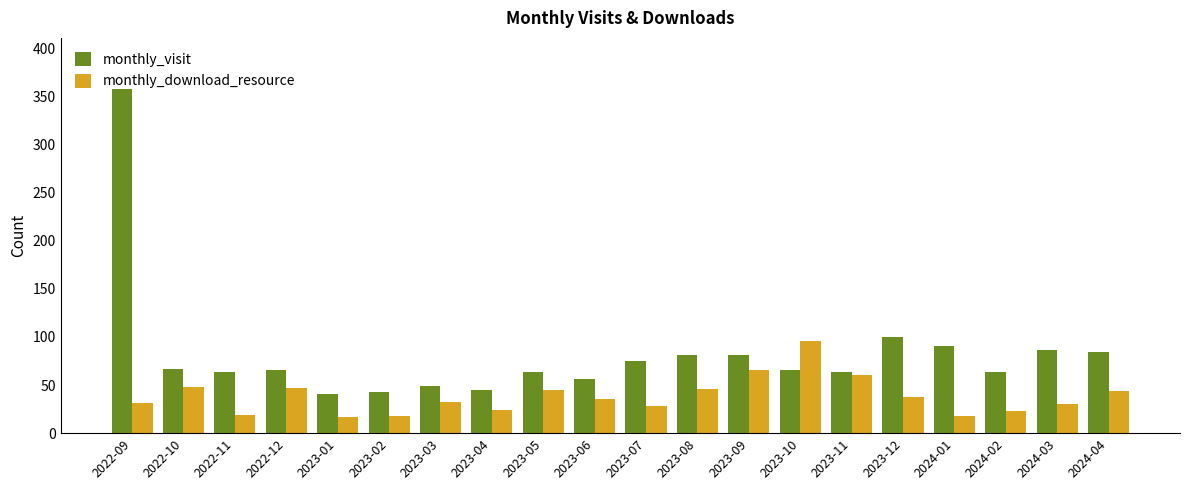

What is the label of the 14th bar from the left?

2023-10